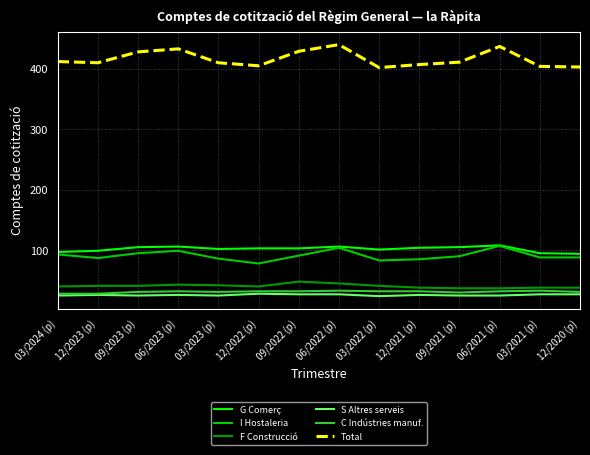

True or false: C Indústries manuf. and G Comerç cross at least once.

False